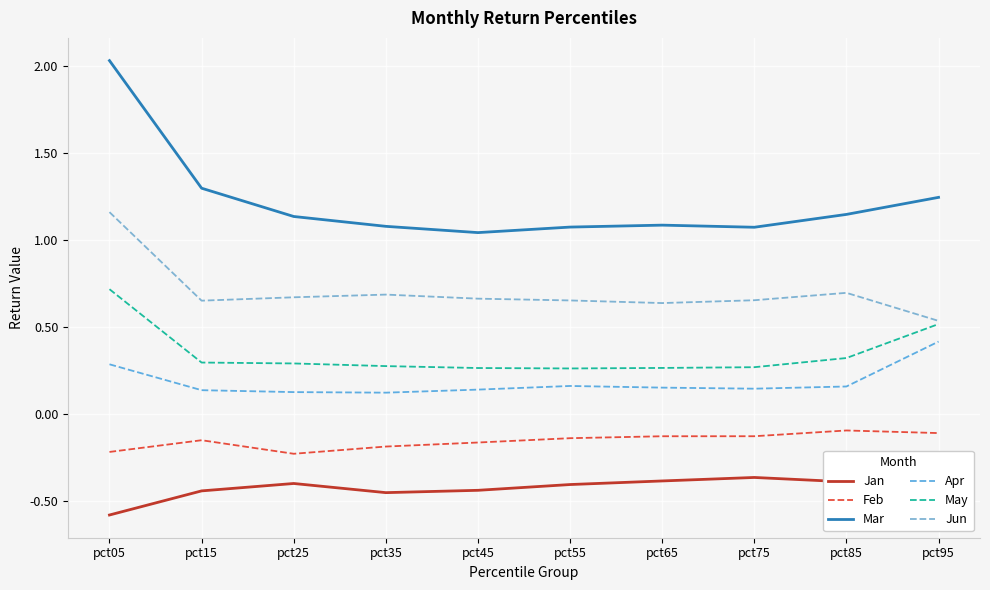

How many data points does each series have?

10